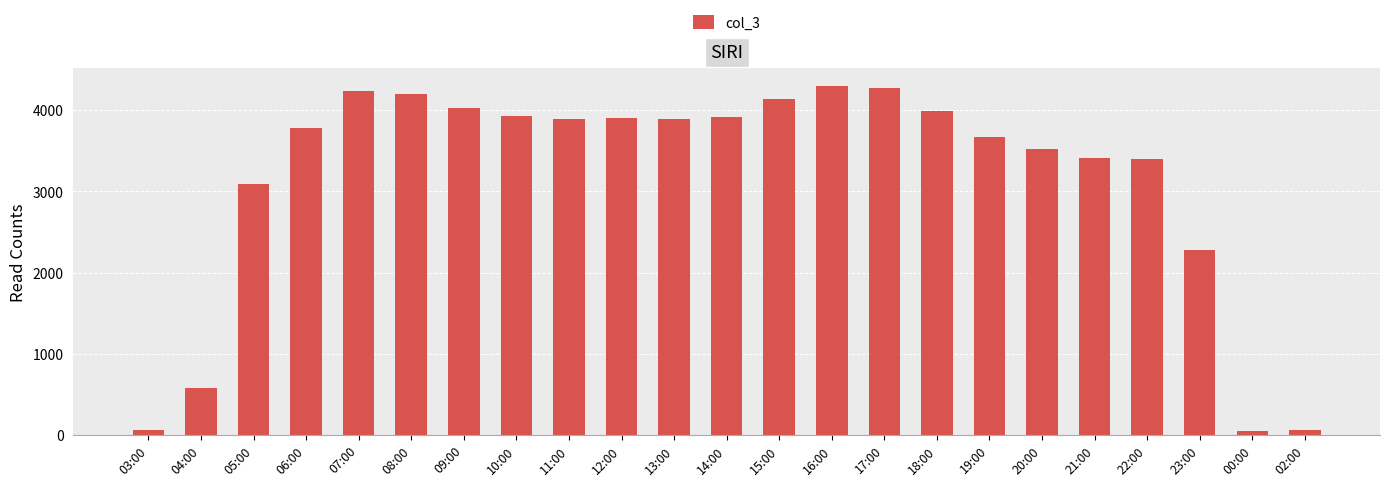

What value does the data have at 11:00, to the nearest 100?

3900